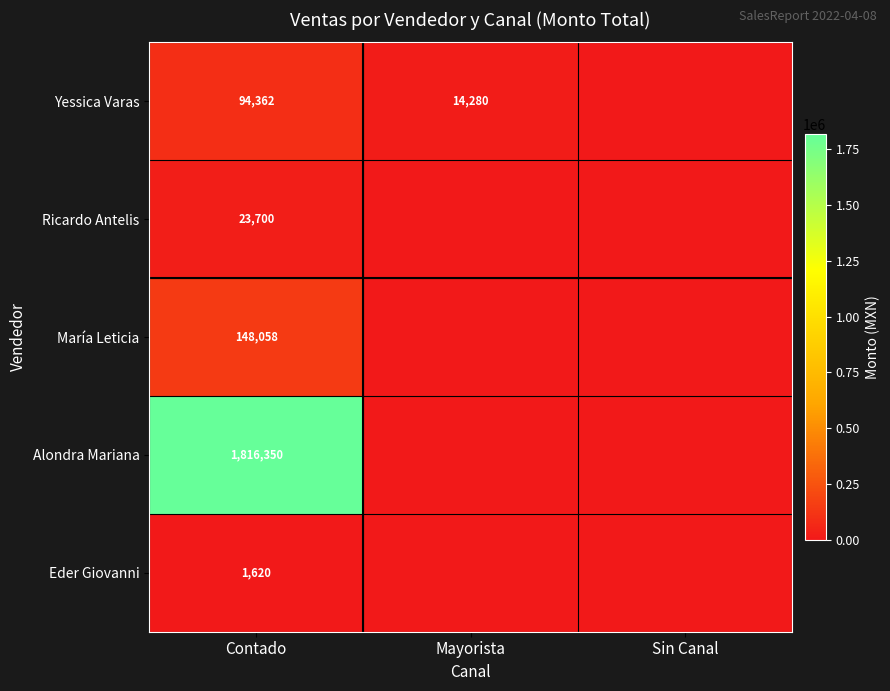

At Contado, list the series in order from smallest to largest.

Eder Giovanni, Ricardo Antelis, Yessica Varas, María Leticia, Alondra Mariana